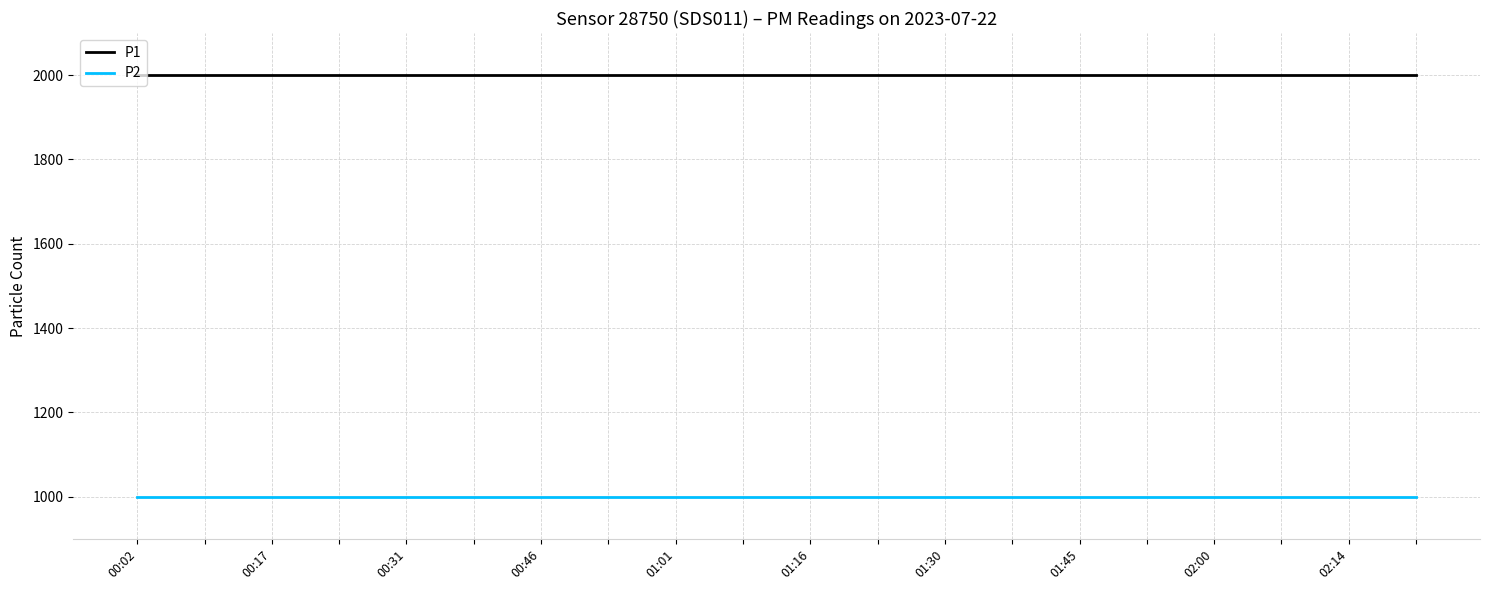

What is the highest value of the P1 series?

1999.9